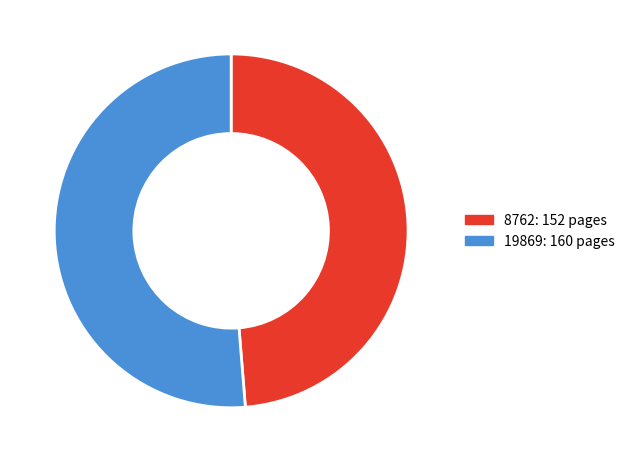

How many slices are in this pie chart?

2